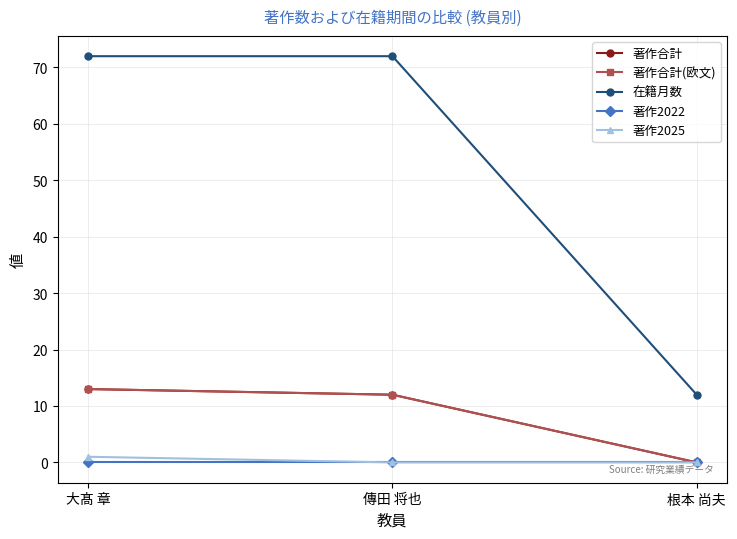

Does the chart have visible grid lines?

Yes